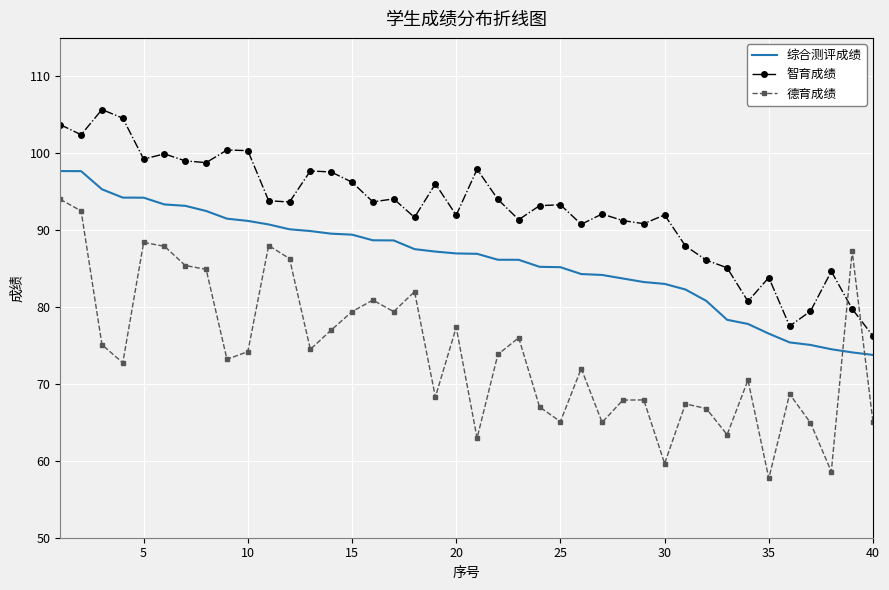

What is the maximum value for 智育成绩?

105.7